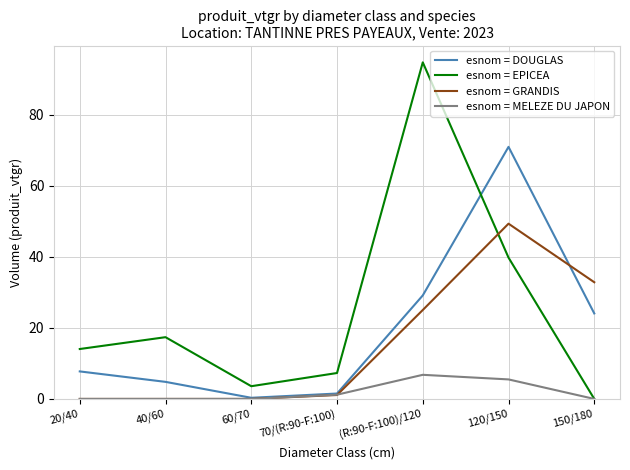

Between 60/70 and 120/150, which series saw the biggest shift?

esnom = DOUGLAS